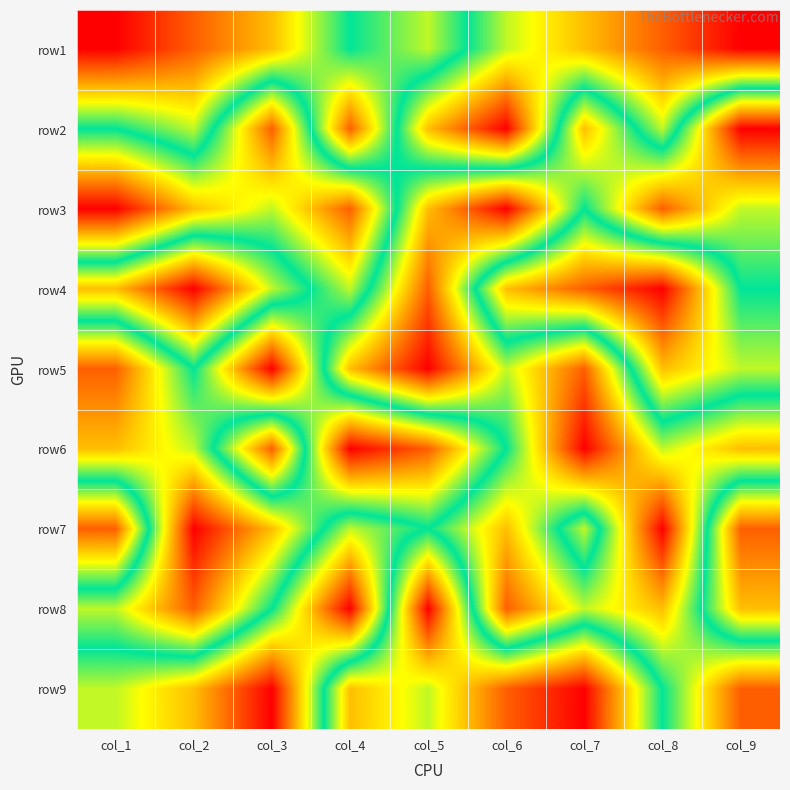

What is the difference between the highest and lowest values at col_9?

8